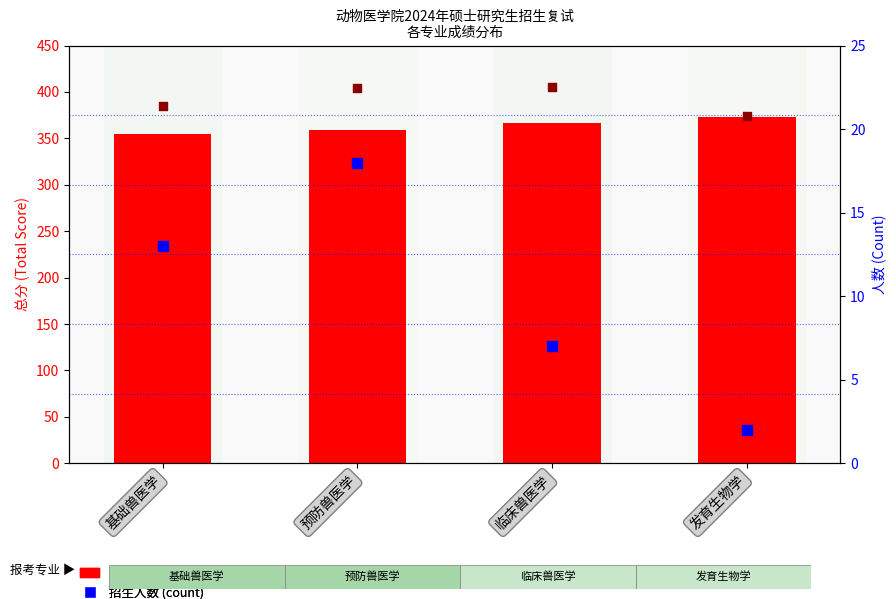

What is the total value across all series at 临床兽医学?

374.0